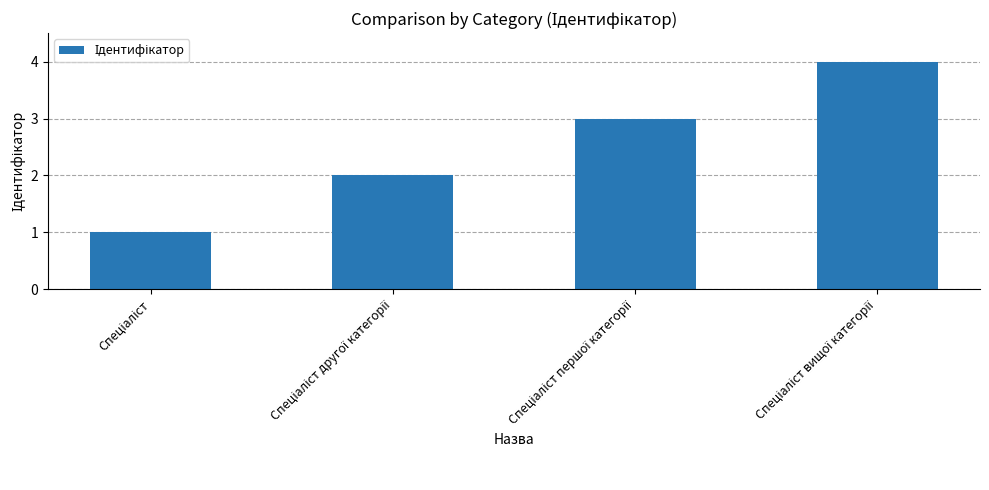

What is the difference between the second highest and minimum values?

2